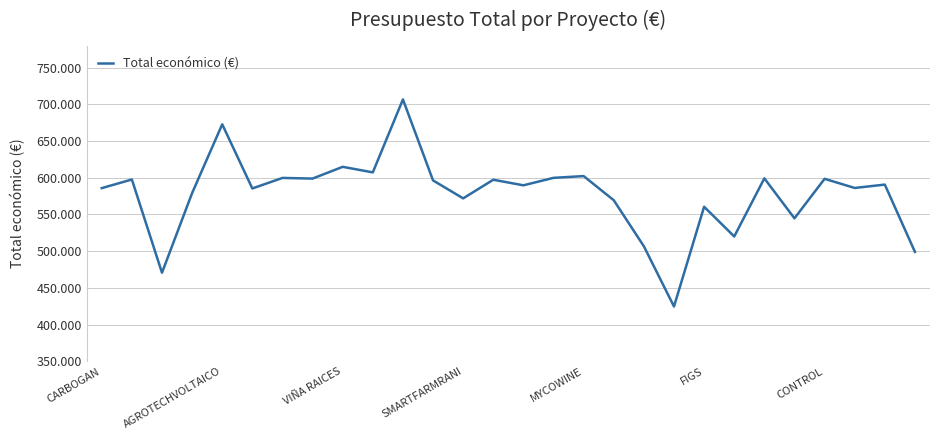

Does the chart display data point markers on the line(s)?

No